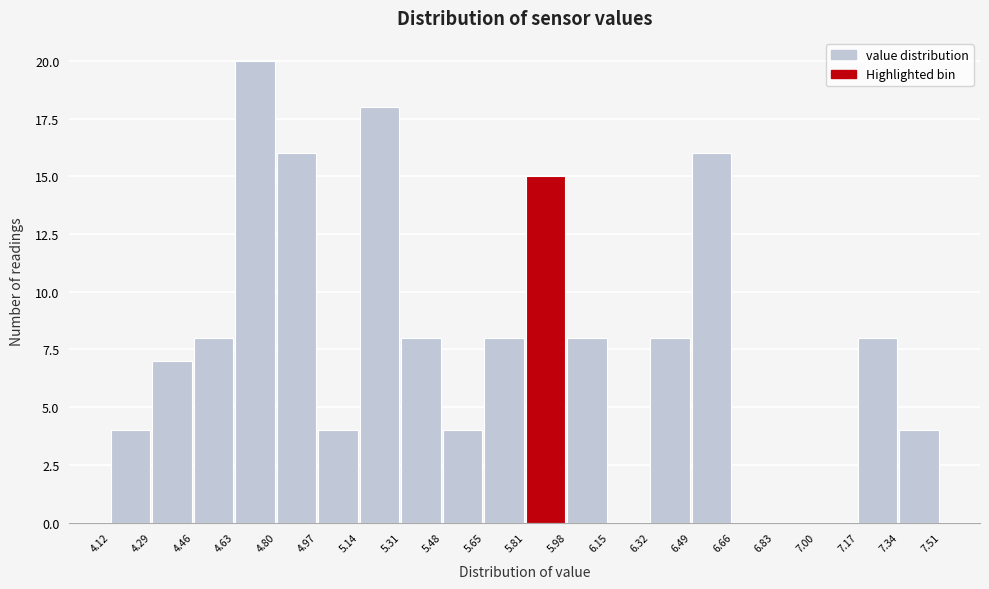

Reading left to right, list every bar in this chart as the range it spans on the x-axis followed by its height. The values are not printed on the chart, so give them approximately, as read against the axis.

4.12 to 4.29: 4
4.29 to 4.46: 7
4.46 to 4.63: 8
4.63 to 4.80: 20
4.80 to 4.97: 16
4.97 to 5.14: 4
5.14 to 5.31: 18
5.31 to 5.48: 8
5.48 to 5.65: 4
5.65 to 5.81: 8
5.81 to 5.98: 15
5.98 to 6.15: 8
6.15 to 6.32: 0
6.32 to 6.49: 8
6.49 to 6.66: 16
6.66 to 6.83: 0
6.83 to 7.00: 0
7.00 to 7.17: 0
7.17 to 7.34: 8
7.34 to 7.51: 4